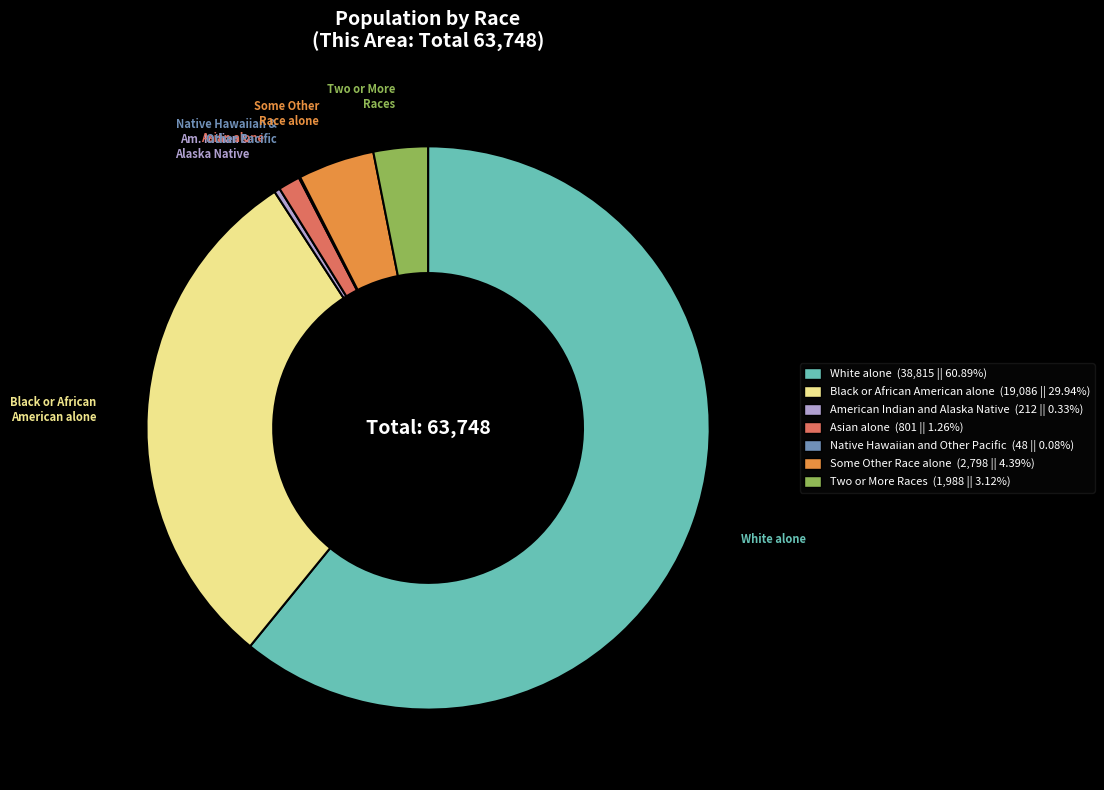

The Asian alone slice represents 7% of the pie. True or false?

False